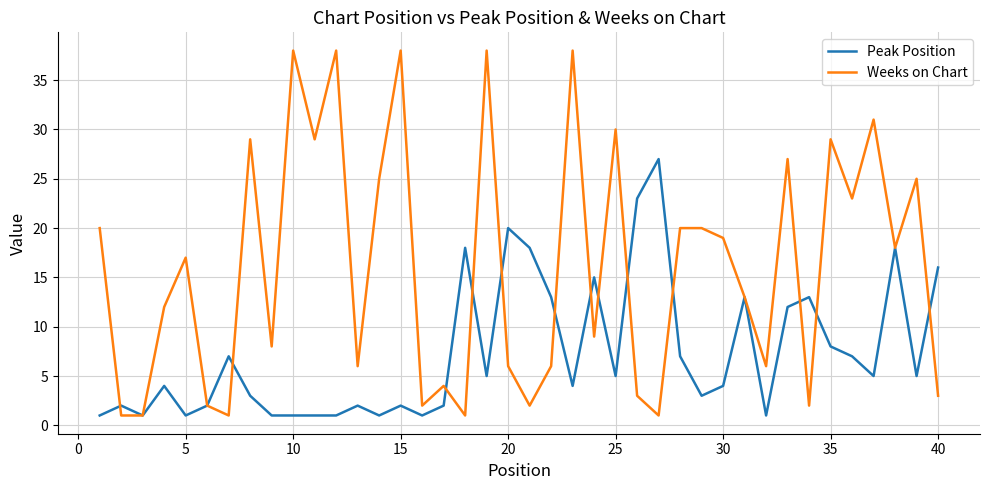

Which series has the largest total across all categories?

Weeks on Chart